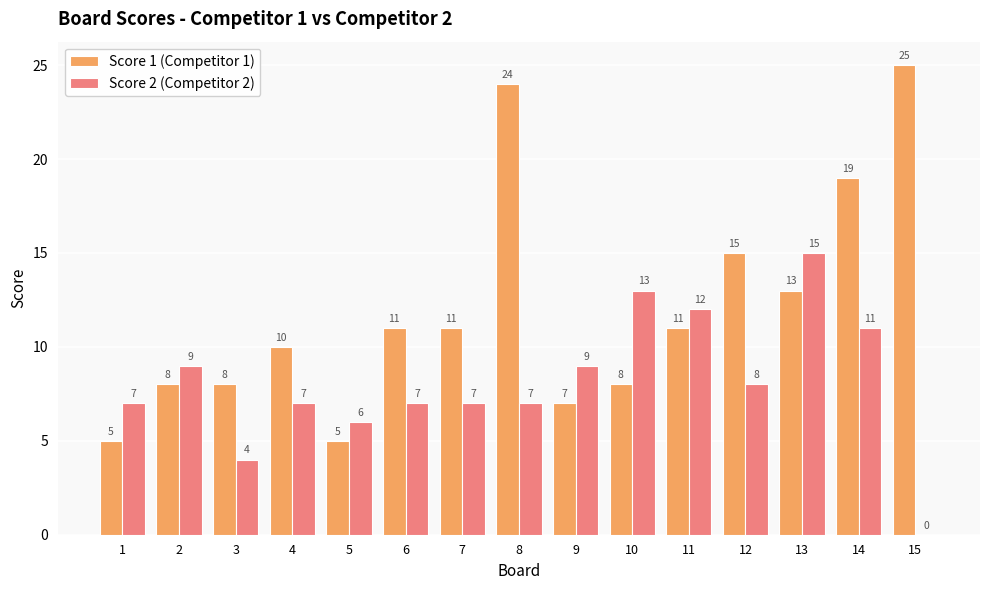

Reading left to right, list all the values displayed in this chart.

Score 1 (Competitor 1): 5	8	8	10	5	11	11	24	7	8	11	15	13	19	25
Score 2 (Competitor 2): 7	9	4	7	6	7	7	7	9	13	12	8	15	11	0